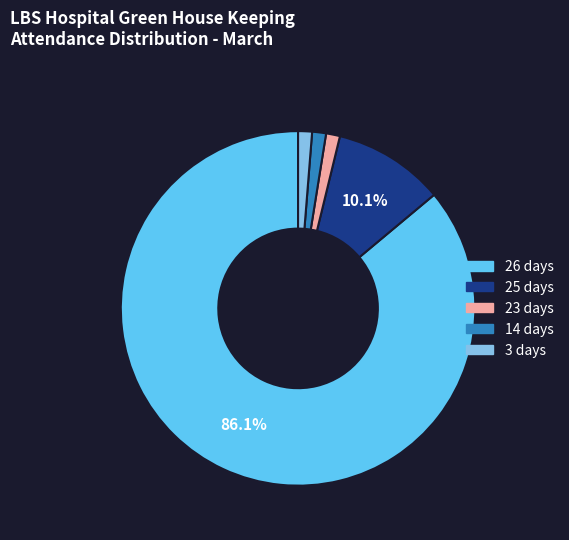

What is the largest slice in the pie chart?

26 days